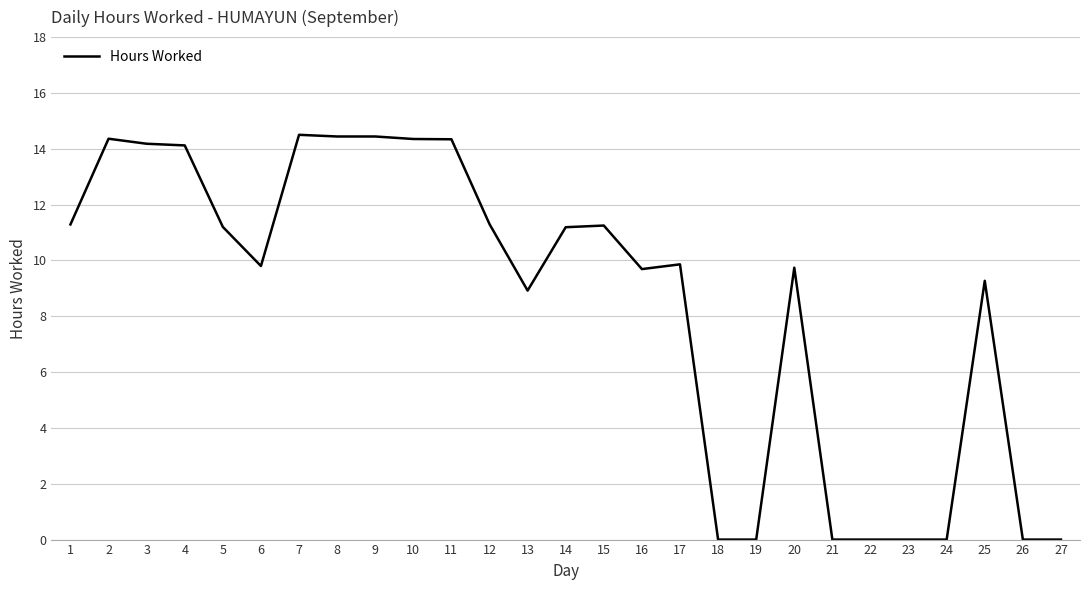

The value at 18 is 9.6. True or false?

False